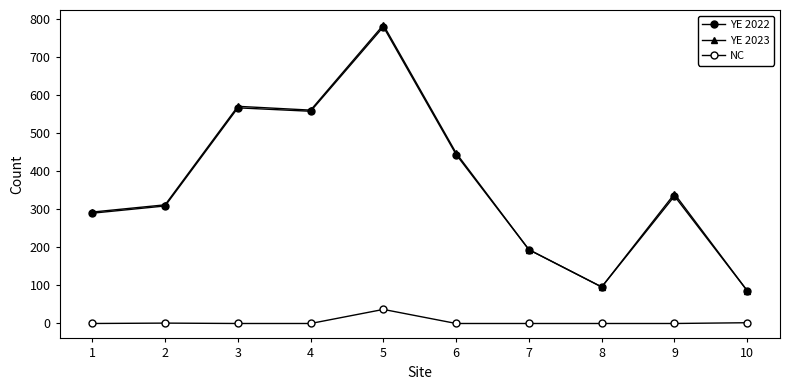

How many distinct data groups are displayed?

3